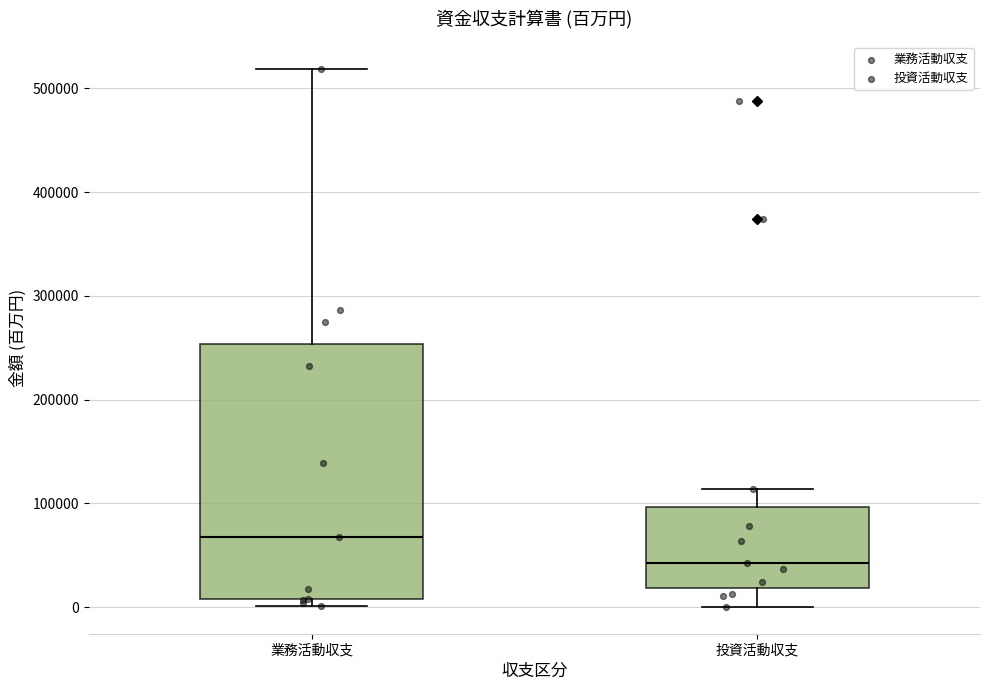

Reading left to right, read every box against the y-axis: the position of its median line, the range the box covers, and the ends of its whiskers. The values are not printed on the chart, so give them approximately, as read against the axis.

業務活動収支: median 70000, box 10000 to 250000, whiskers 0 to 520000
投資活動収支: median 40000, box 20000 to 100000, whiskers 0 to 110000